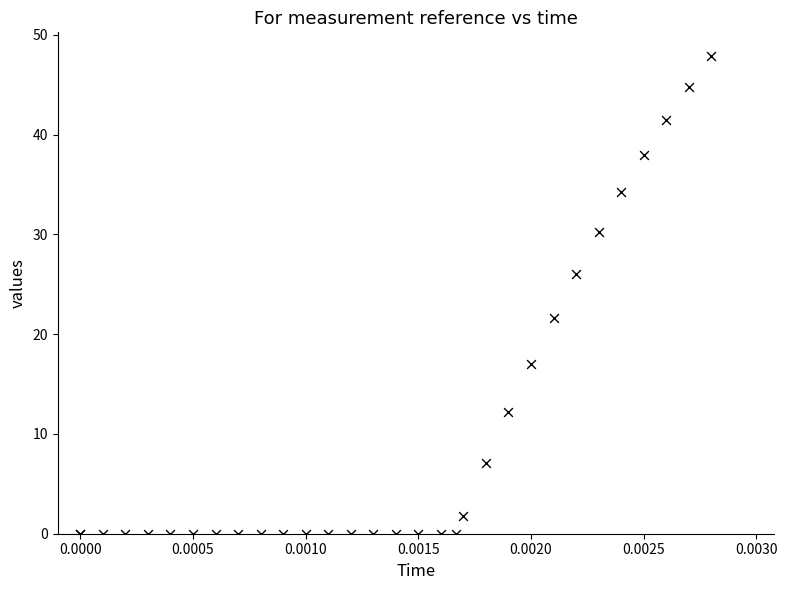

What Y value in the scatter plot is closest to 23?

21.7